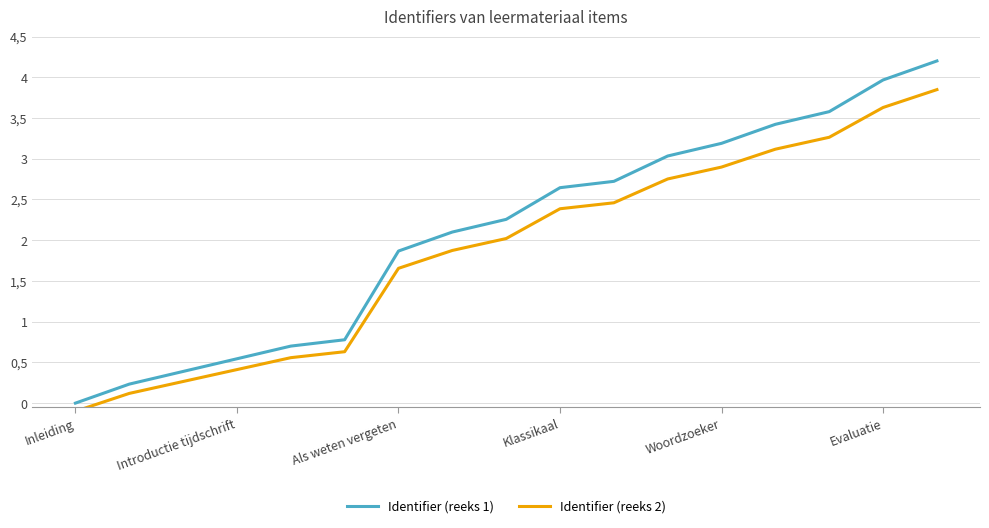

At Introductie tijdschrift, list the series in order from largest to smallest.

Identifier (reeks 1), Identifier (reeks 2)